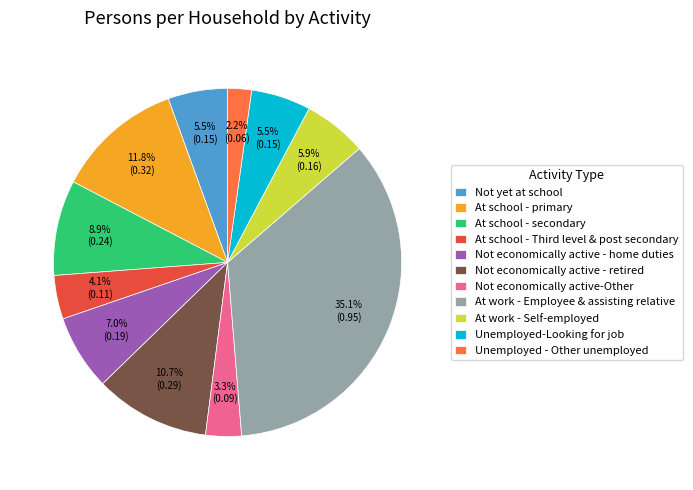

To the nearest percent, what percentage of the pie is At work - Self-employed?

6%